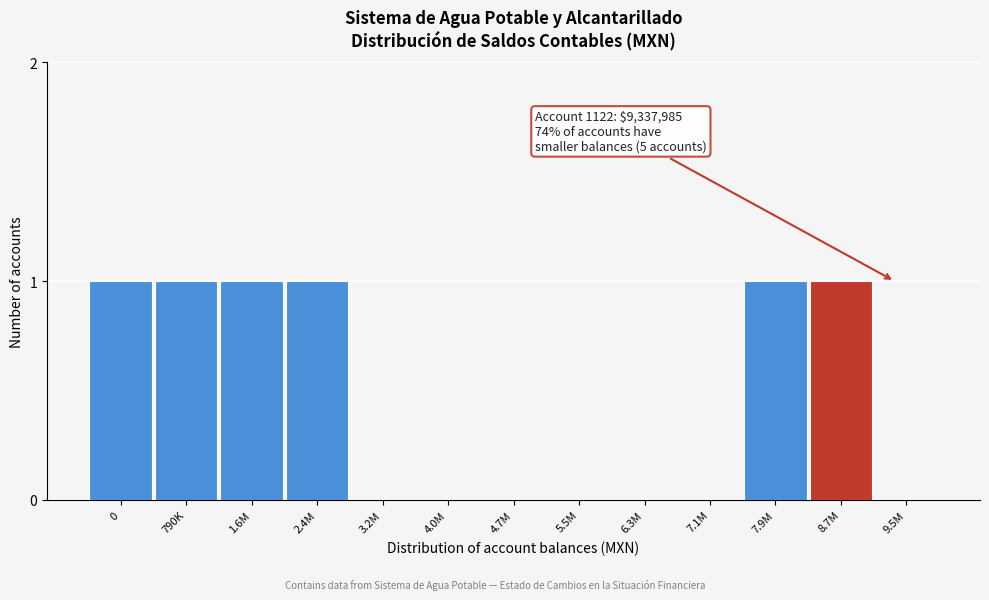

Reading right to left, what are all the values shown in this chart?

9.5M=0	8.7M=1	7.9M=1	7.1M=0	6.3M=0	5.5M=0	4.7M=0	4.0M=0	3.2M=0	2.4M=1	1.6M=1	790K=1	0=1